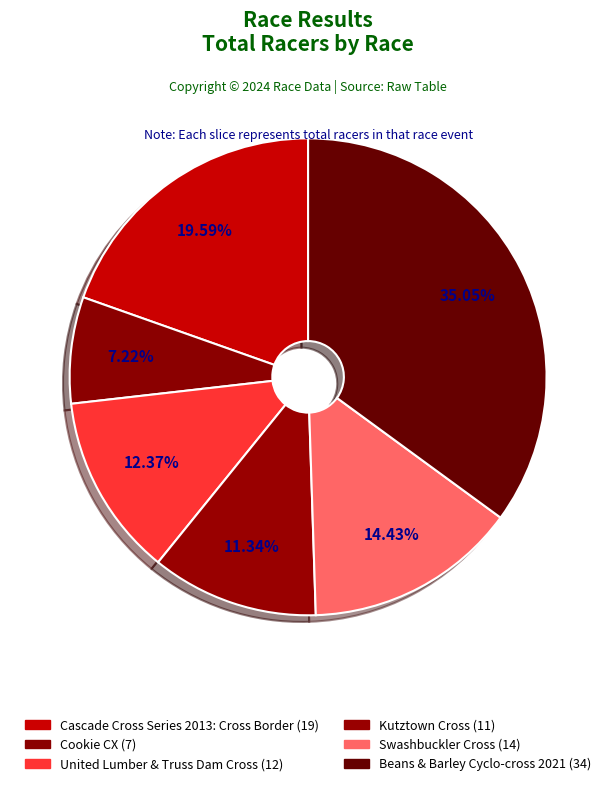

Rank the categories by value from highest to lowest.

Beans & Barley Cyclo-cross 2021, Cascade Cross Series 2013: Cross Border, Swashbuckler Cross, United Lumber & Truss Dam Cross, Kutztown Cross, Cookie CX